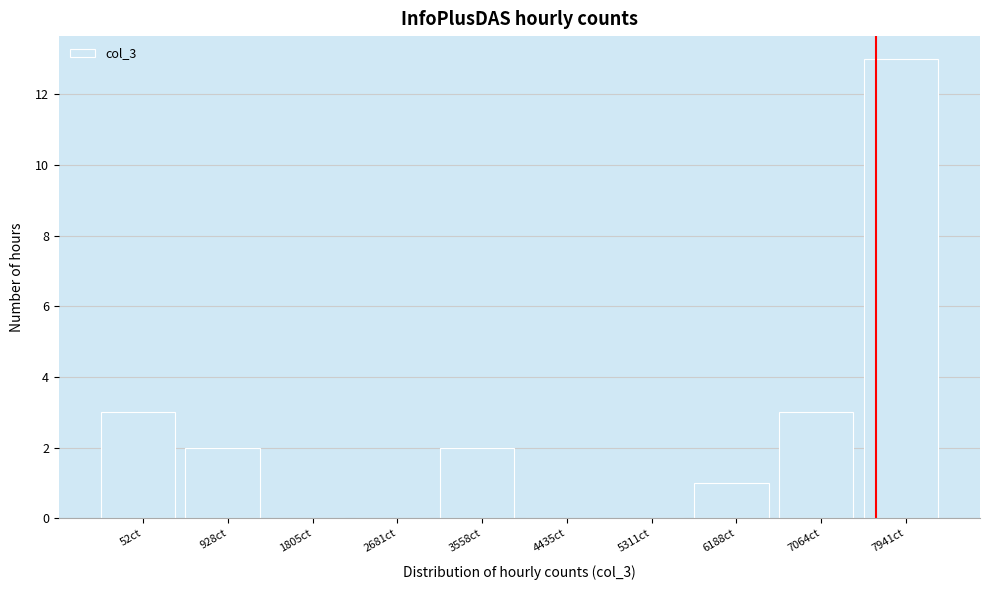

Reading left to right, list all the values displayed in this chart.

52ct=3	928ct=2	1805ct=0	2681ct=0	3558ct=2	4435ct=0	5311ct=0	6188ct=1	7064ct=3	7941ct=13